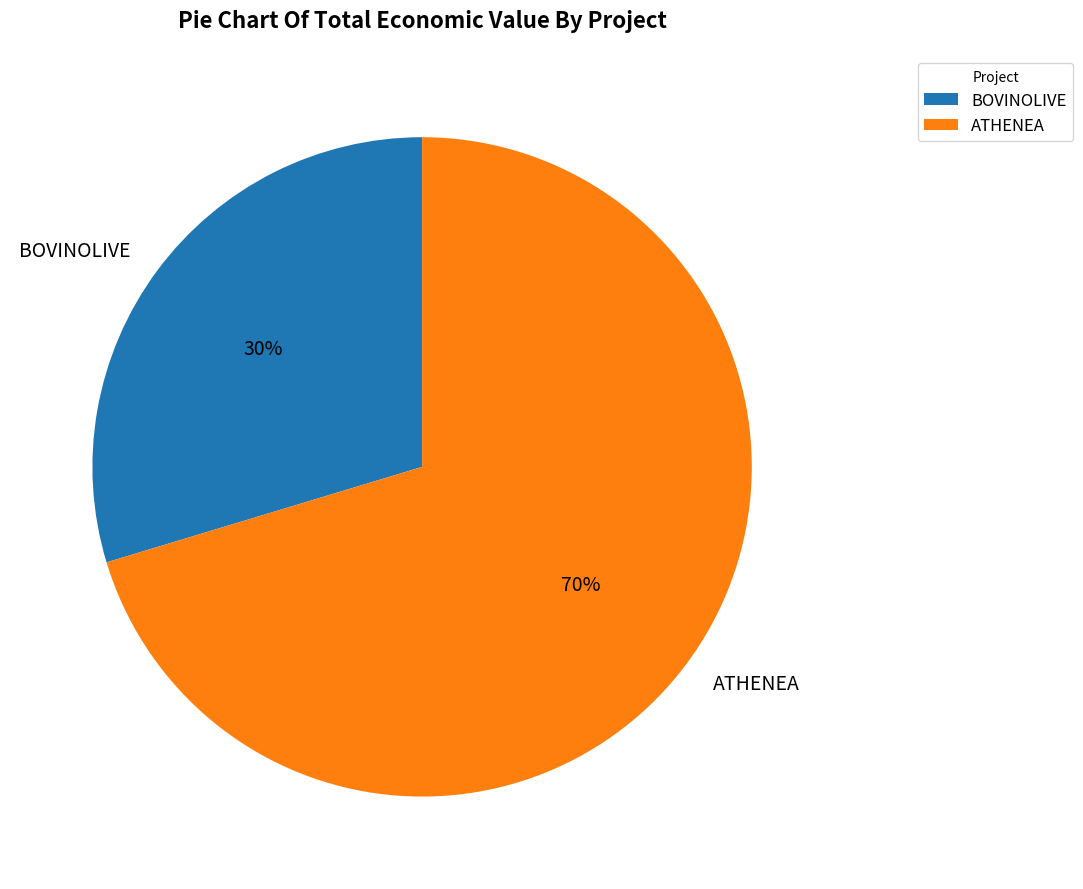

Which category has the smallest portion of the pie?

BOVINOLIVE